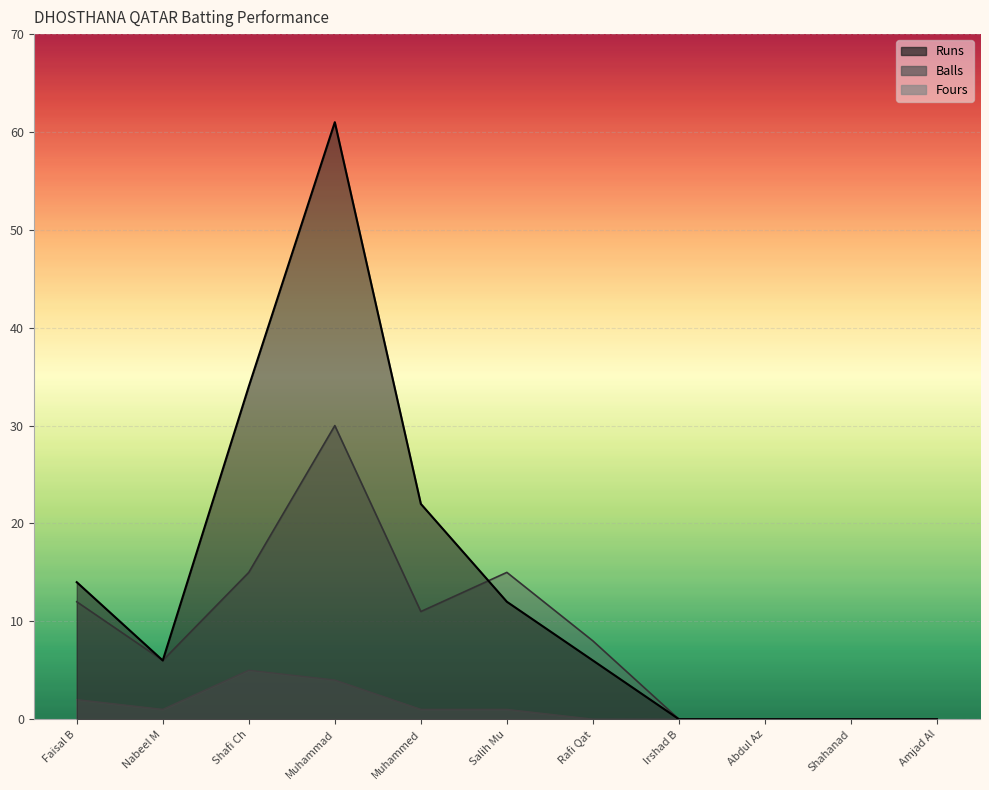

At which label does Balls reach its peak?

Muhammad